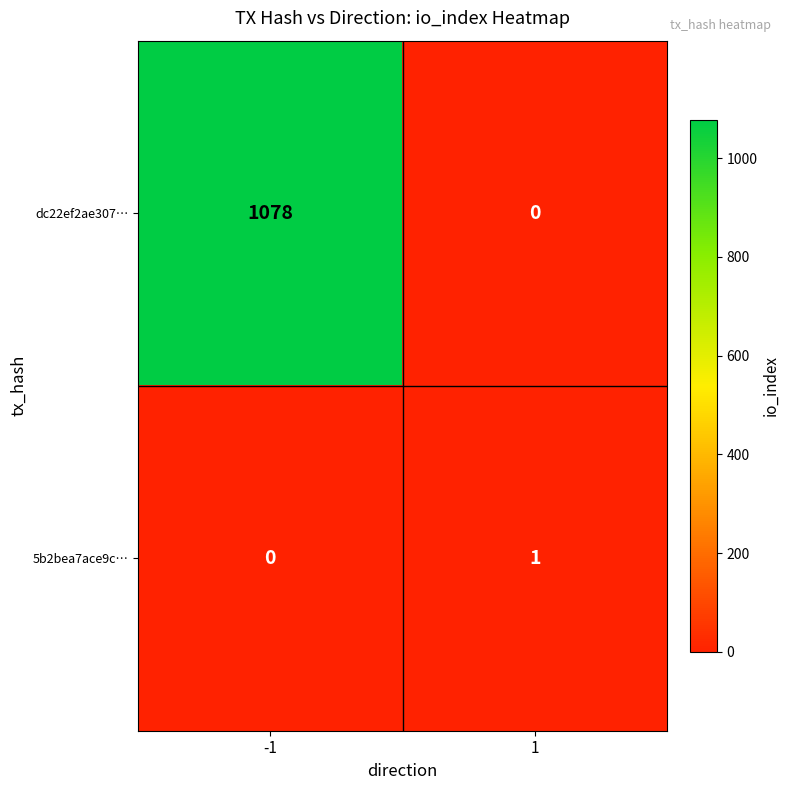

How many positive values does the dc22ef2ae307… series have?

1